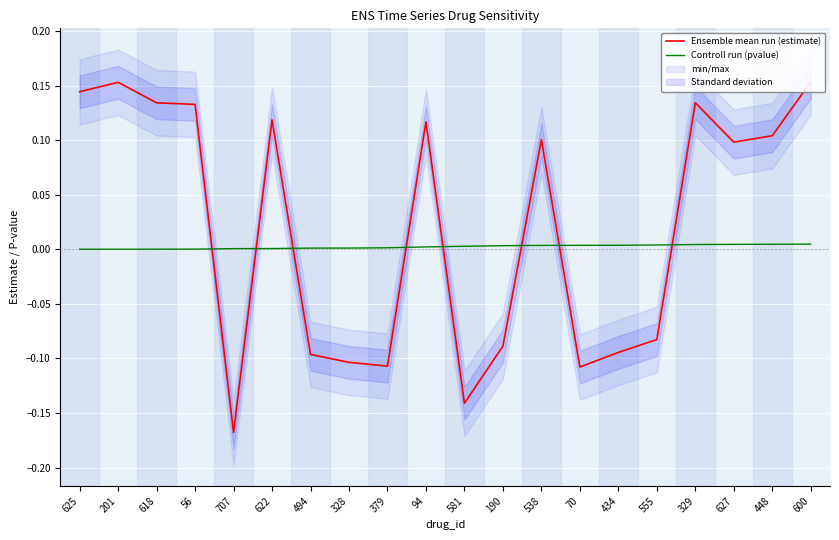

True or false: Controll run (pvalue) has more than 2 interior local peaks.

False